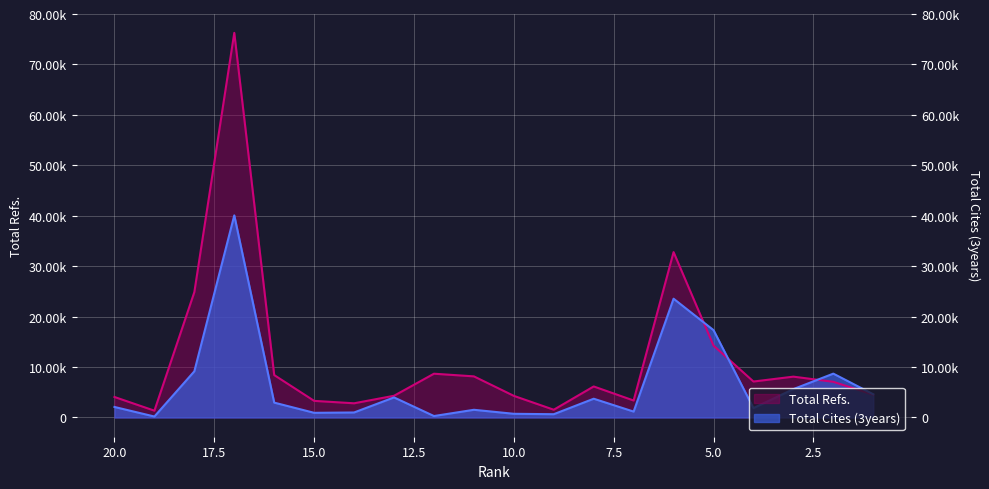

Rank the series at 1 from lowest to highest value.

Total Refs., Total Cites (3years)